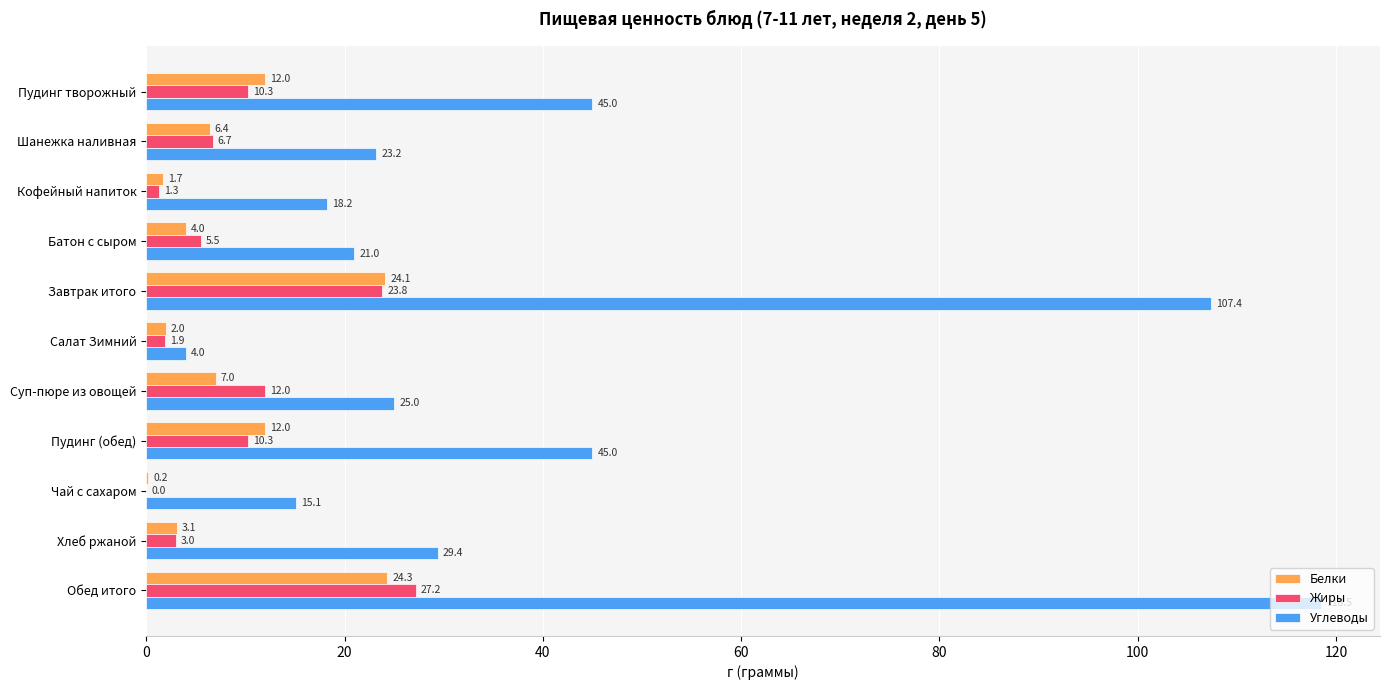

At which category is the sum across all series the highest?

Обед итого